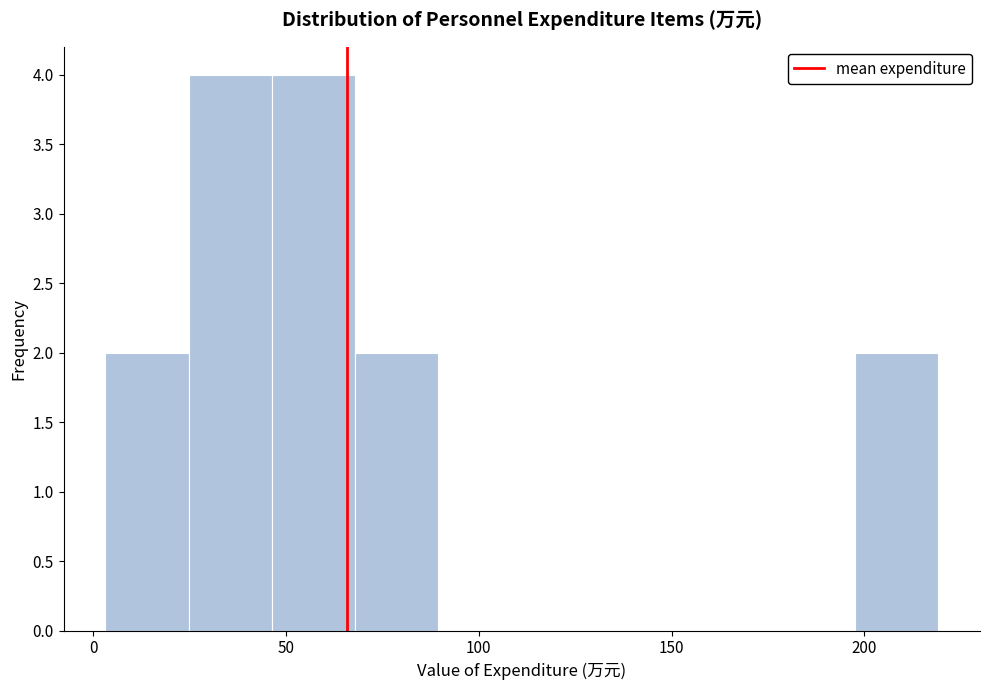

Reading left to right, transcribe this chart: for each bar, give the range it covers on the x-axis and its height. Neither the bar edges nor the heights are printed on the chart, so give them approximately, as read against the axes.

5 to 25: 2
25 to 45: 4
45 to 70: 4
70 to 90: 2
90 to 110: 0
110 to 135: 0
135 to 155: 0
155 to 175: 0
175 to 200: 0
200 to 220: 2